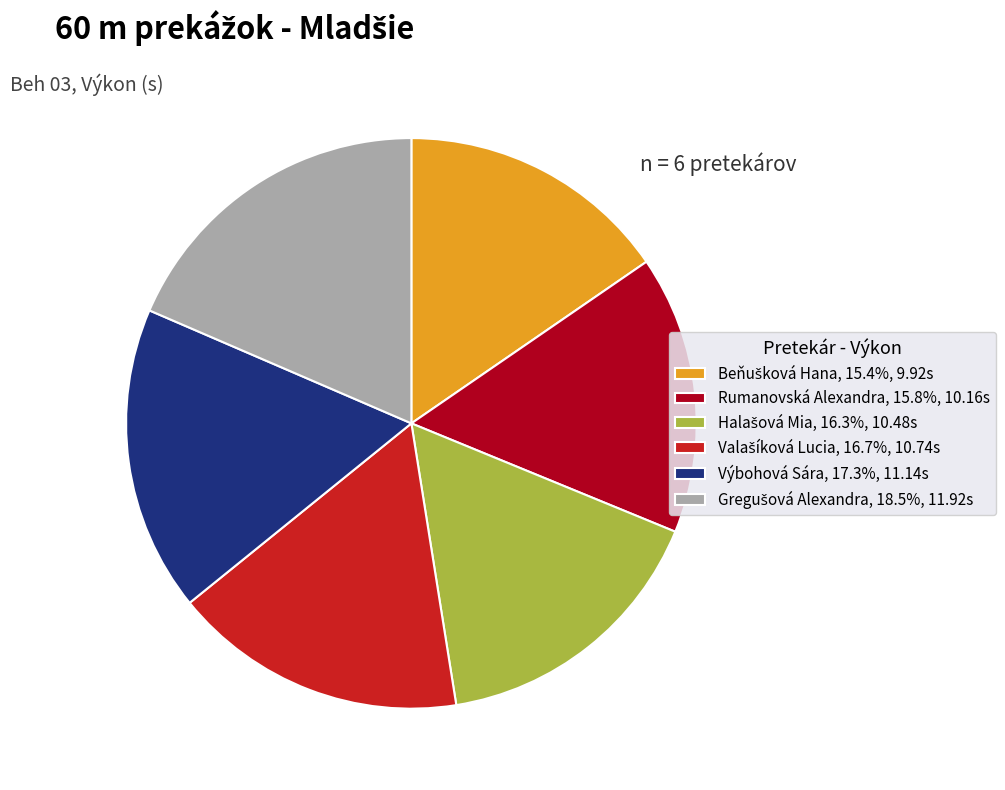

Does any single category account for the majority?

No